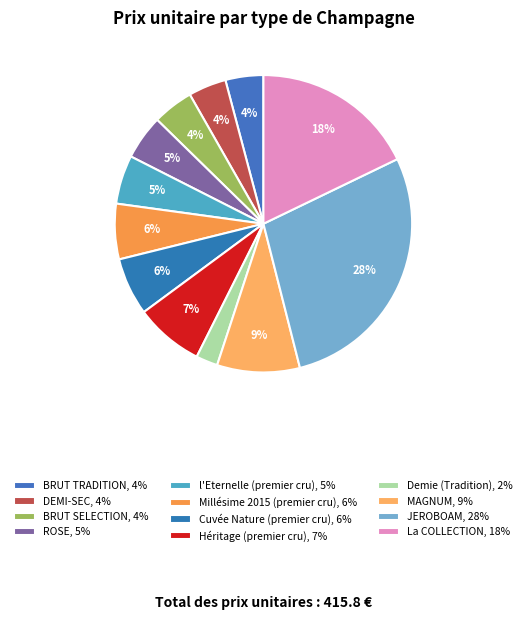

Between La COLLECTION and BRUT SELECTION, which is larger?

La COLLECTION